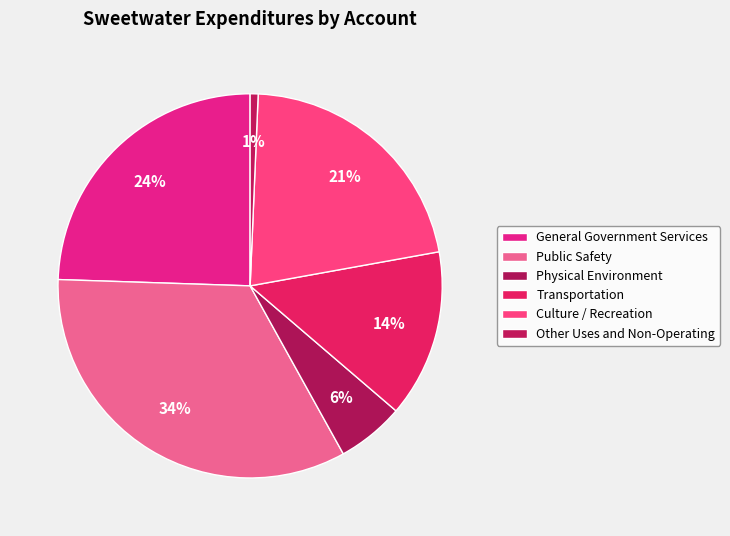

To the nearest percent, what is the average slice percentage?

17%